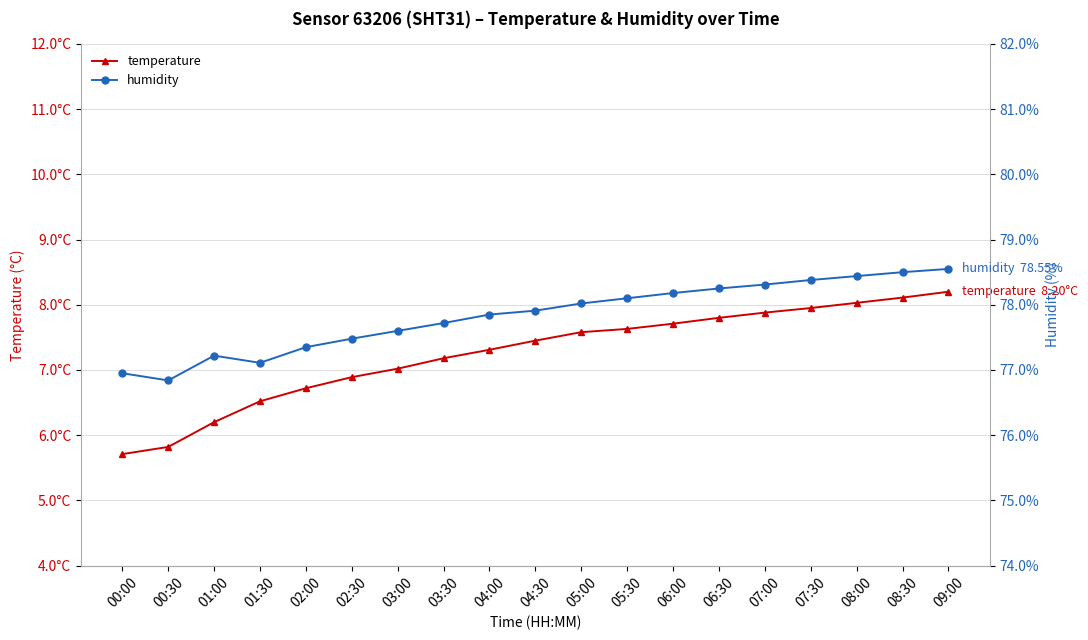

True or false: humidity and temperature intersect in this chart.

False